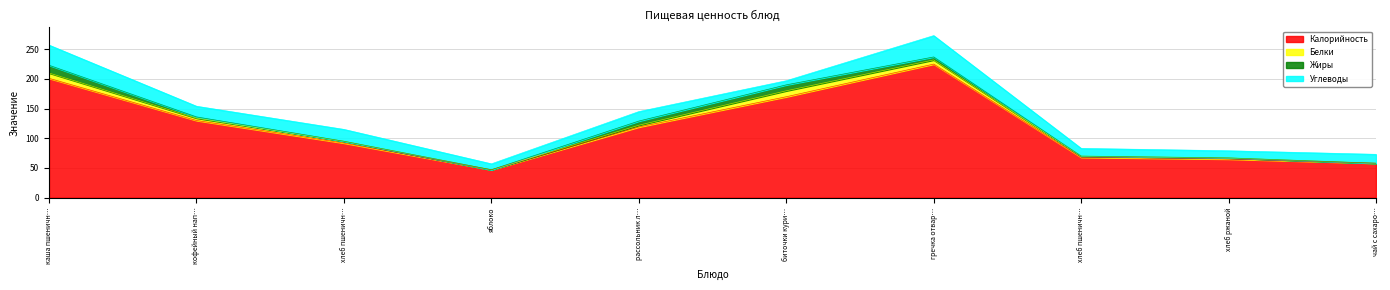

Which series changed the most between кофейный напиток and чай с сахаром?

Калорийность